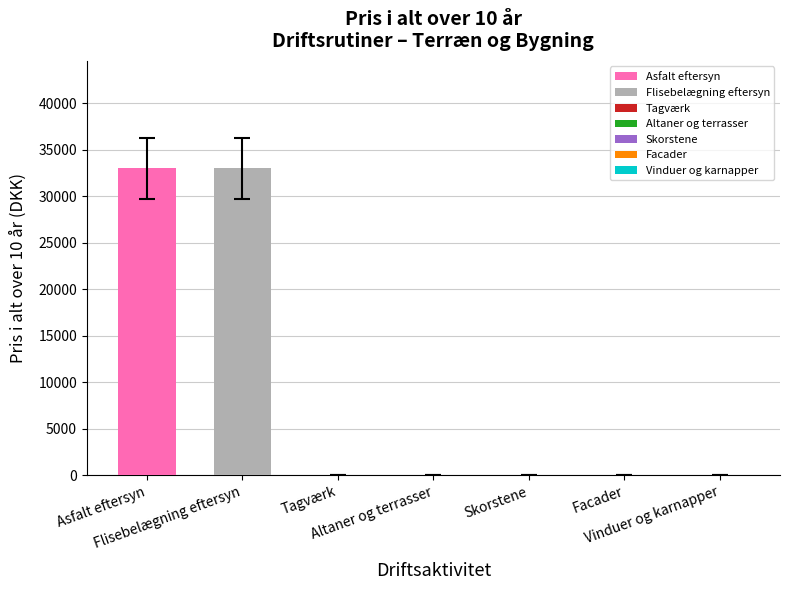

What is the sum of all values?

66000